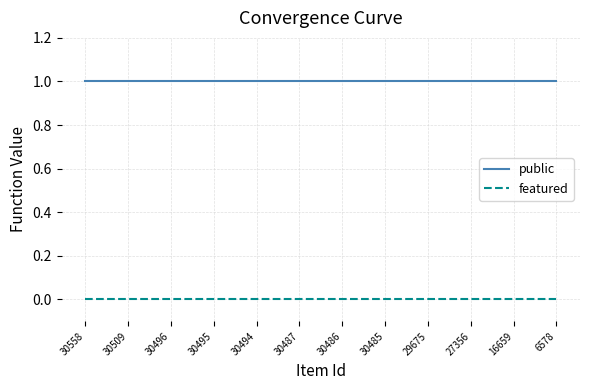

The value of public at 30485 is 2. True or false?

False